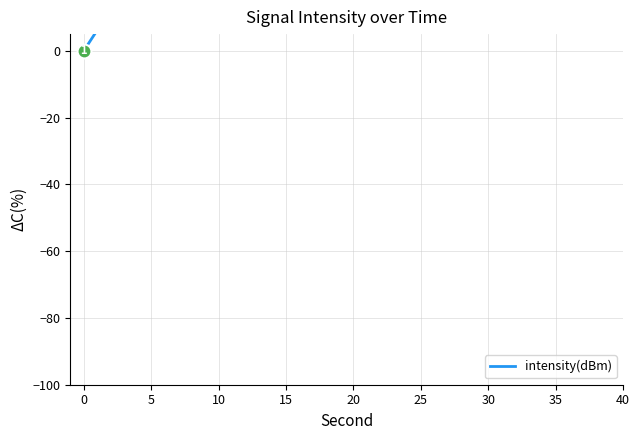

Which label corresponds to the largest value in the chart?

35